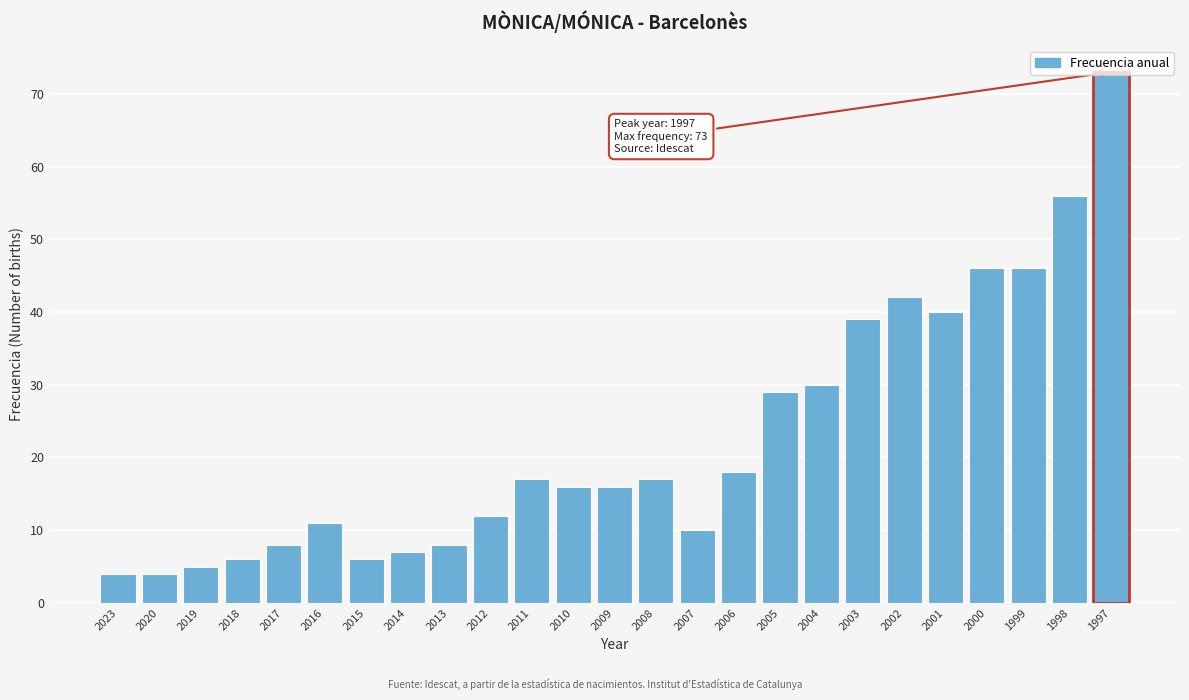

What is the greatest value displayed?

73